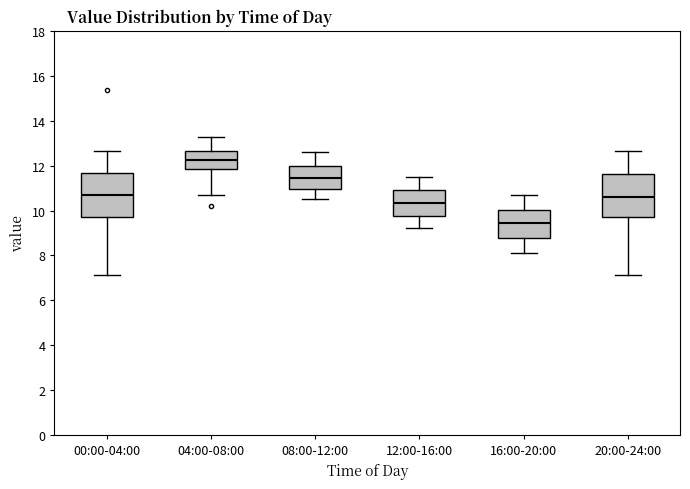

Reading left to right, transcribe this box plot: for each box, give where its median line is, the range the box spans, and where its two whiskers end, as read against the y-axis. The values are not printed on the chart, so give them approximately, as read against the axis.

00:00-04:00: median 10.8, box 9.8 to 11.6, whiskers 7.2 to 12.6
04:00-08:00: median 12.2, box 11.8 to 12.6, whiskers 10.6 to 13.2
08:00-12:00: median 11.4, box 11.0 to 12.0, whiskers 10.6 to 12.6
12:00-16:00: median 10.4, box 9.8 to 11.0, whiskers 9.2 to 11.6
16:00-20:00: median 9.4, box 8.8 to 10.0, whiskers 8.2 to 10.8
20:00-24:00: median 10.6, box 9.8 to 11.6, whiskers 7.2 to 12.6